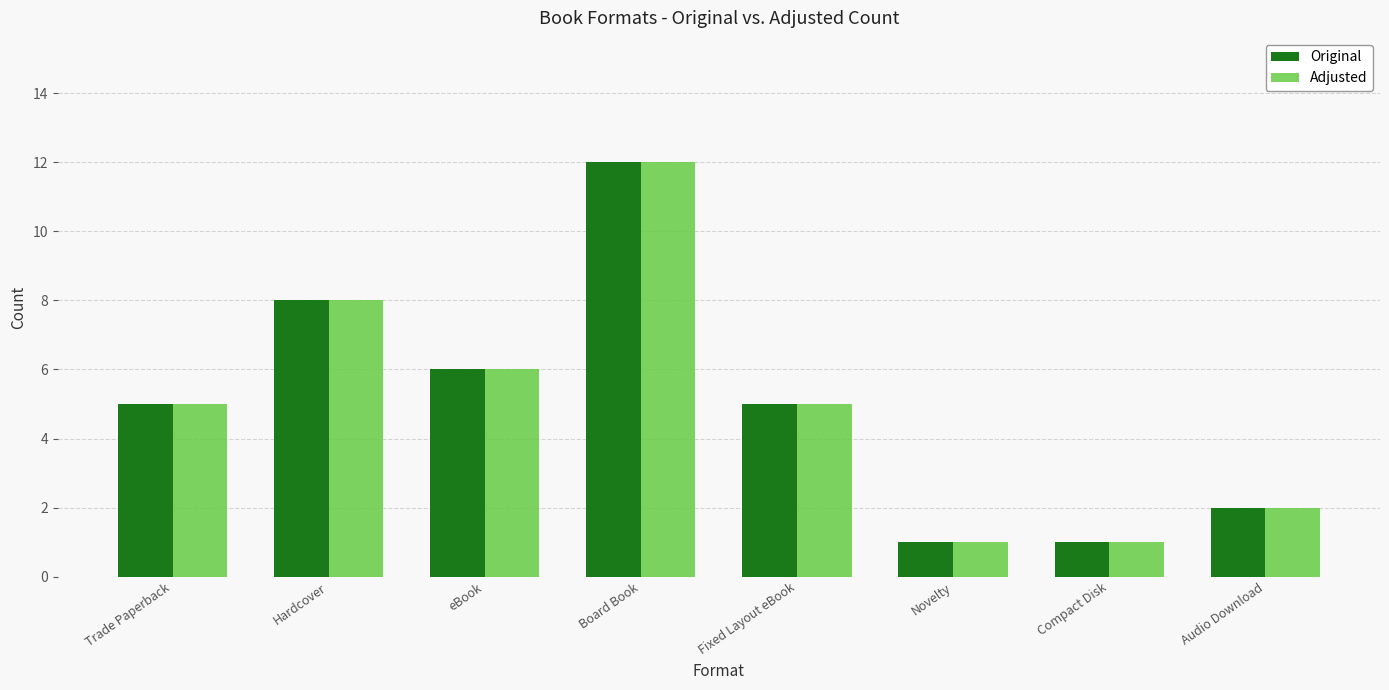

How many bars are there in total?

16